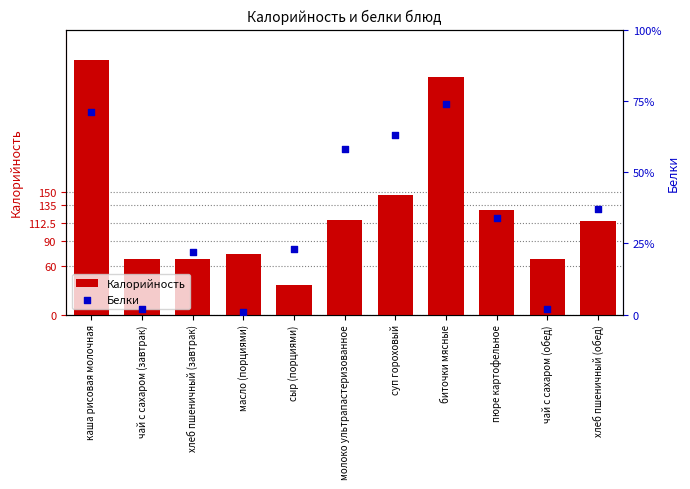

Which series contains the lowest Y value?

Белки